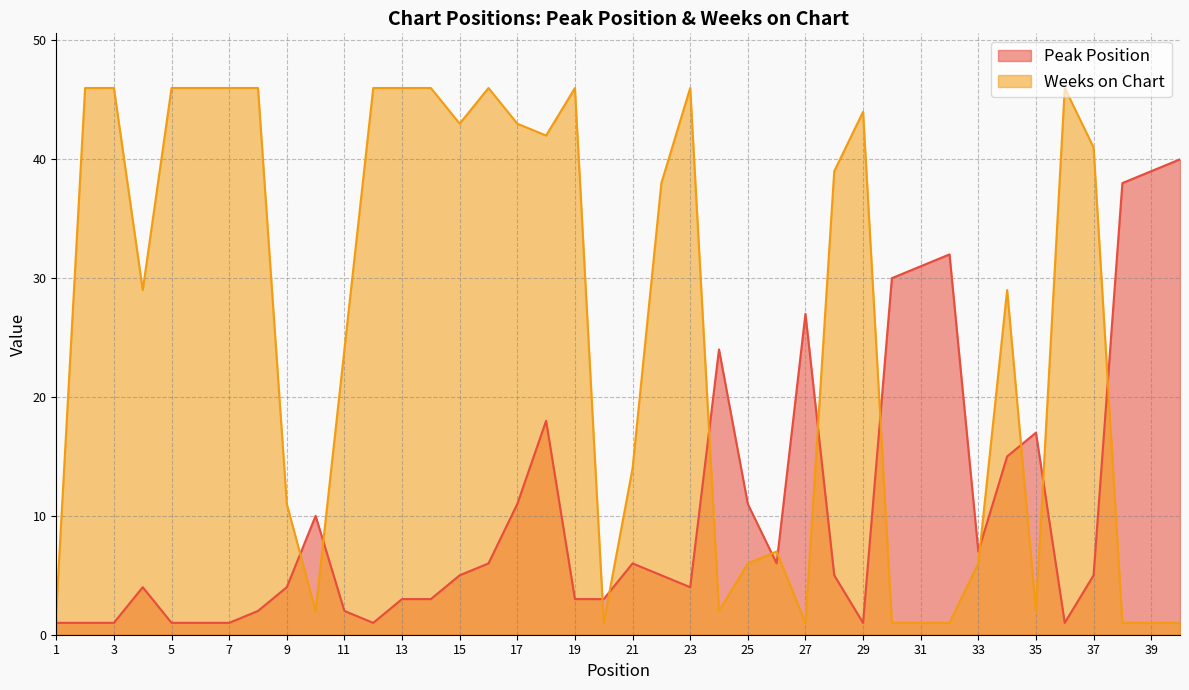

True or false: Weeks on Chart has a value of 1 at 35.

False